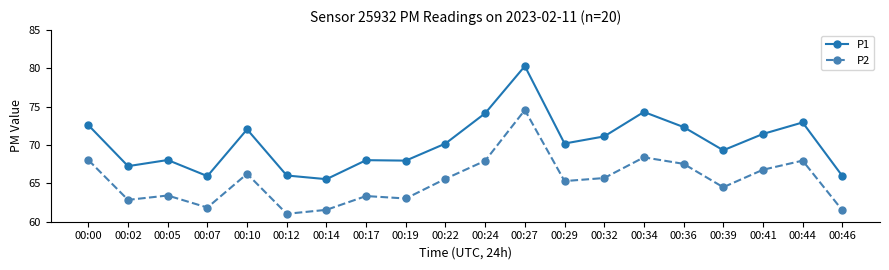

What is the total value across all series at 00:19?

131.0